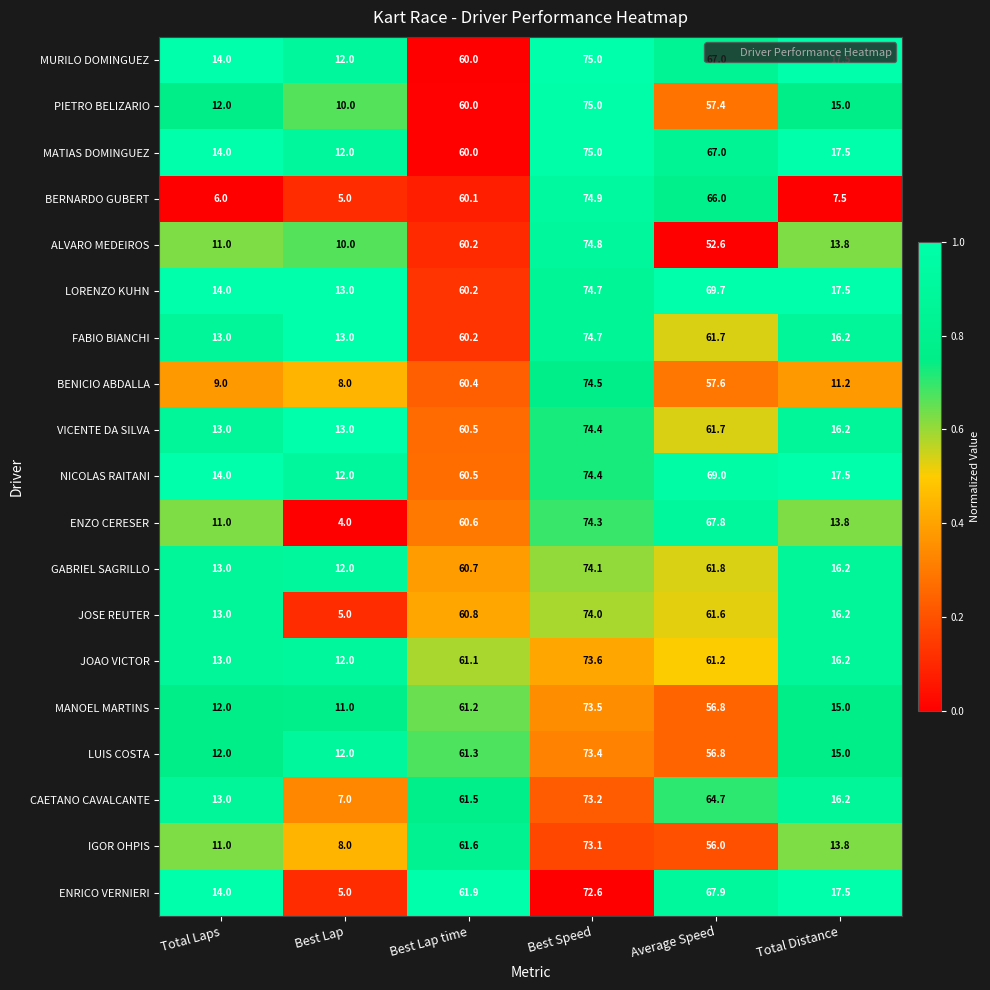

Which label corresponds to the smallest value in the chart?

Best Lap